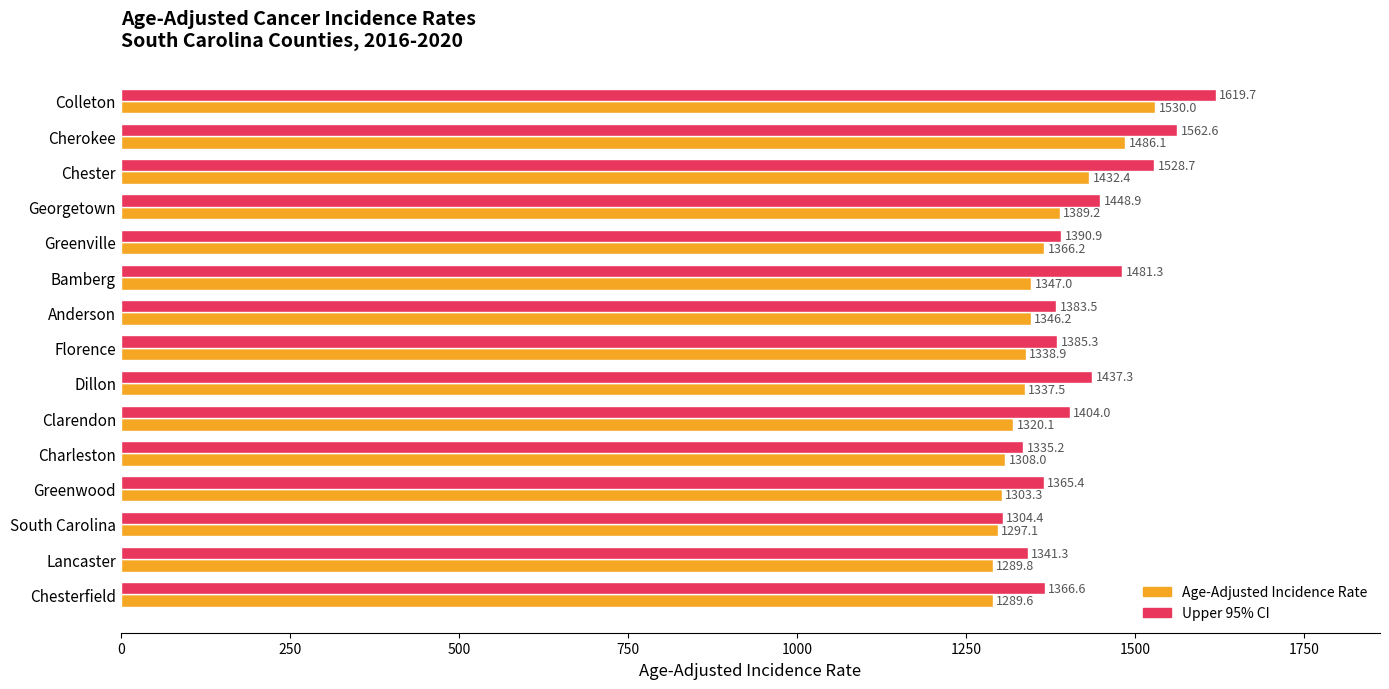

The Age-Adjusted Incidence Rate series shows 544.0 at Chesterfield. True or false?

False